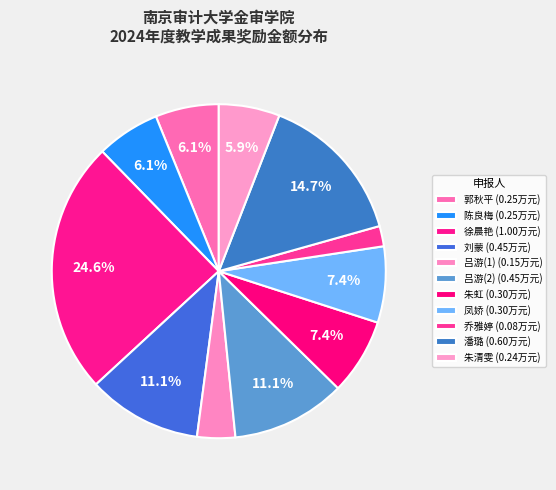

To the nearest percent, what portion does 乔雅婷 represent?

2%